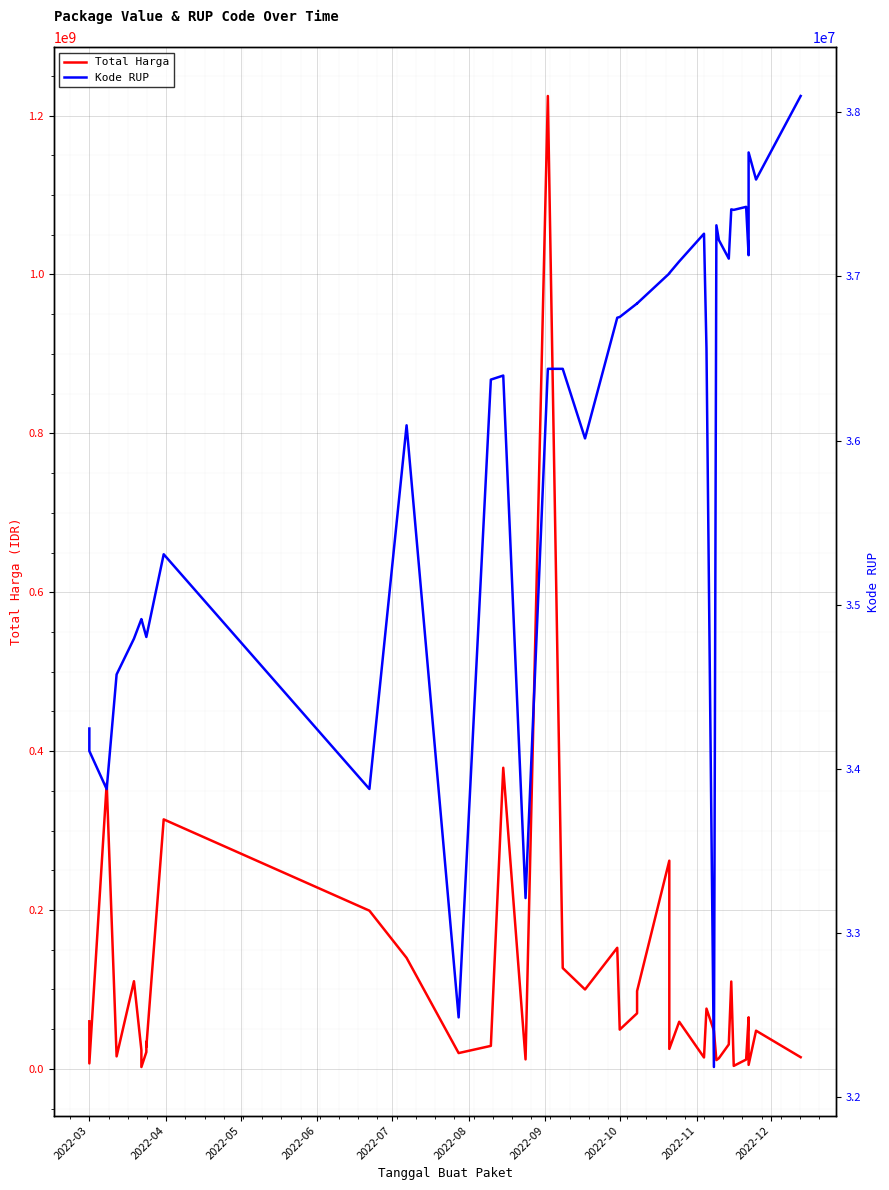

Does the chart display data point markers on the line(s)?

No